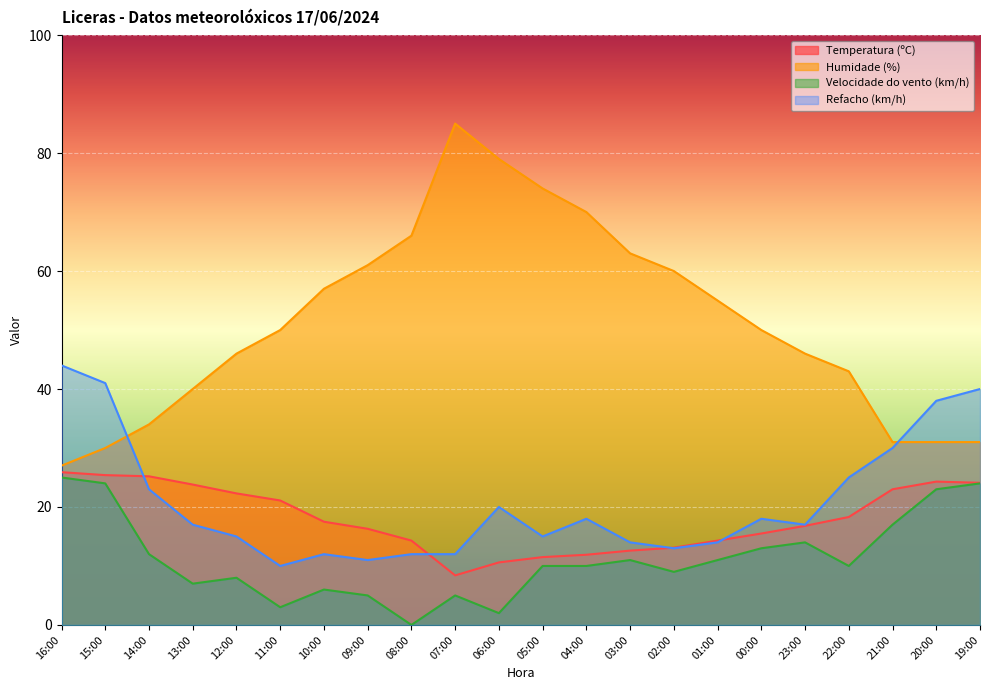

Reading left to right, extract all data points from this chart.

Temperatura (ºC): 25.9	25.4	25.2	23.8	22.3	21.1	17.5	16.3	14.3	8.4	10.6	11.5	11.9	12.6	13.1	14.3	15.5	16.8	18.3	23.0	24.3	24.1
Humidade (%): 27.0	30.0	34.0	40.0	46.0	50.0	57.0	61.0	66.0	85.0	79.0	74.0	70.0	63.0	60.0	55.0	50.0	46.0	43.0	31.0	31.0	31.0
Velocidade do vento (km/h): 25.0	24.0	12.0	7.0	8.0	3.0	6.0	5.0	0.0	5.0	2.0	10.0	10.0	11.0	9.0	11.0	13.0	14.0	10.0	17.0	23.0	24.0
Refacho (km/h): 44.0	41.0	23.0	17.0	15.0	10.0	12.0	11.0	12.0	12.0	20.0	15.0	18.0	14.0	13.0	14.0	18.0	17.0	25.0	30.0	38.0	40.0